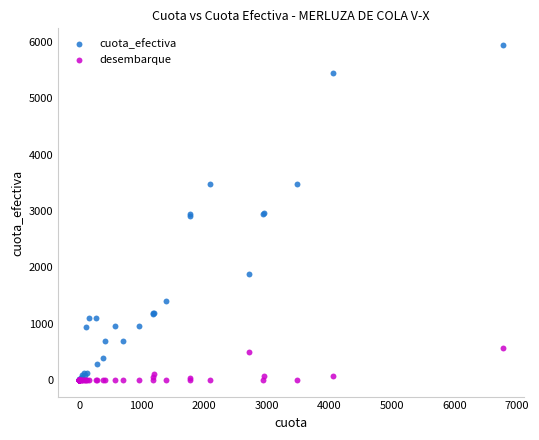

Which series reaches the maximum Y coordinate?

cuota_efectiva